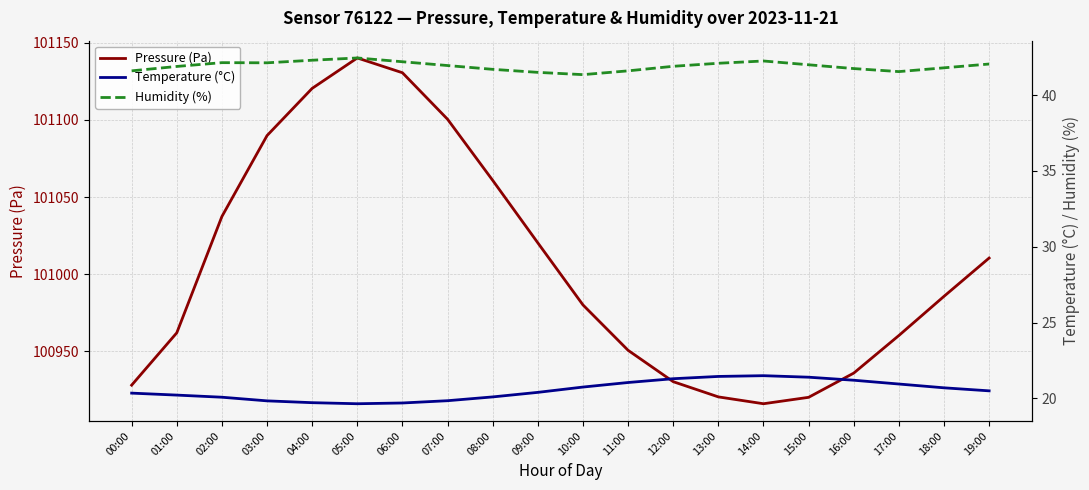

Reading right to left, what are all the values shown in this chart?

Pressure (Pa): 101010.5	100985.6	100960.2	100935.8	100920.1	100916.0	100920.4	100930.3	100950.6	100980.1	101020.3	101060.8	101100.5	101130.6	101140.2	101120.5	101089.9	101037.4	100962.0	100928.0
Temperature (°C): 20.5	20.7	20.9	21.2	21.4	21.5	21.4	21.3	21.1	20.8	20.4	20.1	19.9	19.7	19.6	19.7	19.8	20.1	20.2	20.4
Humidity (%): 42.0	41.8	41.5	41.8	42.0	42.2	42.1	41.9	41.6	41.4	41.5	41.7	42.0	42.2	42.5	42.3	42.1	42.1	41.9	41.6